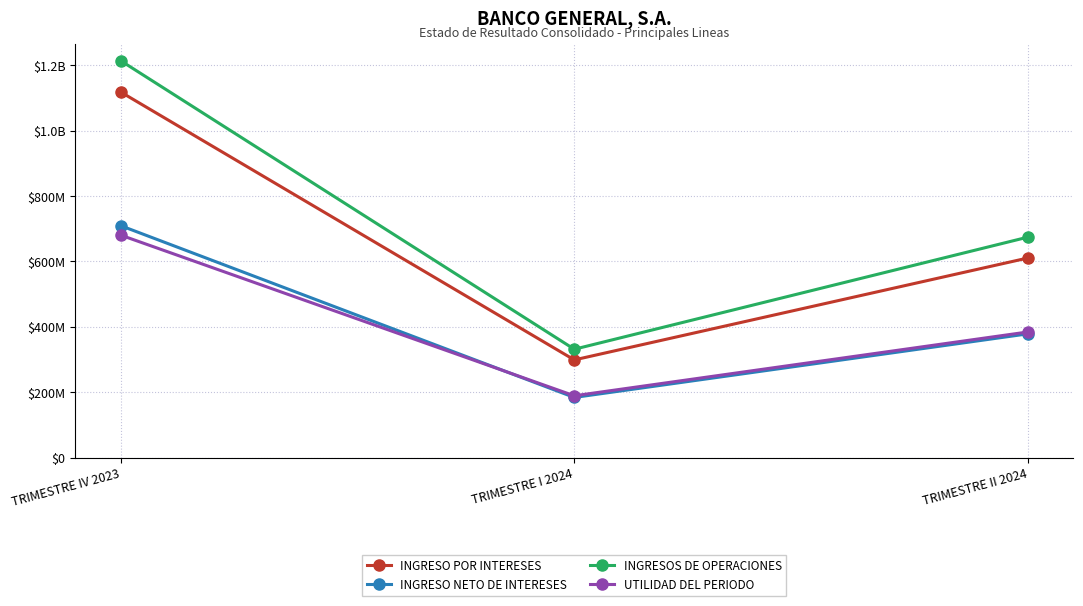

What is the total value across all series at TRIMESTRE I 2024?

1004245815.5